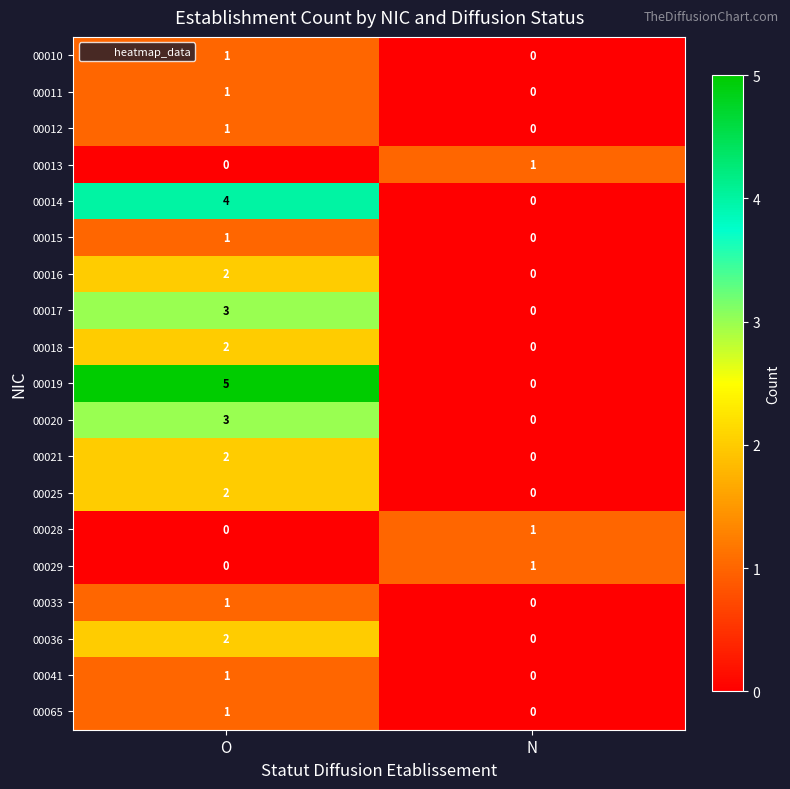

At which category does the chart reach its peak across all series?

O